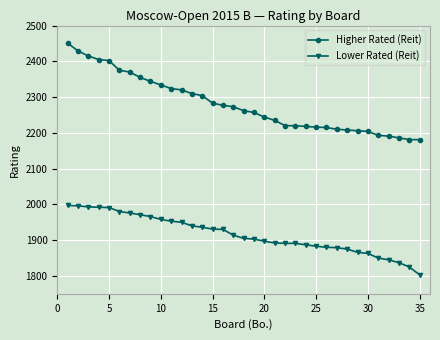

What is the difference between the maximum and minimum values in the Lower Rated (Reit) series?

194